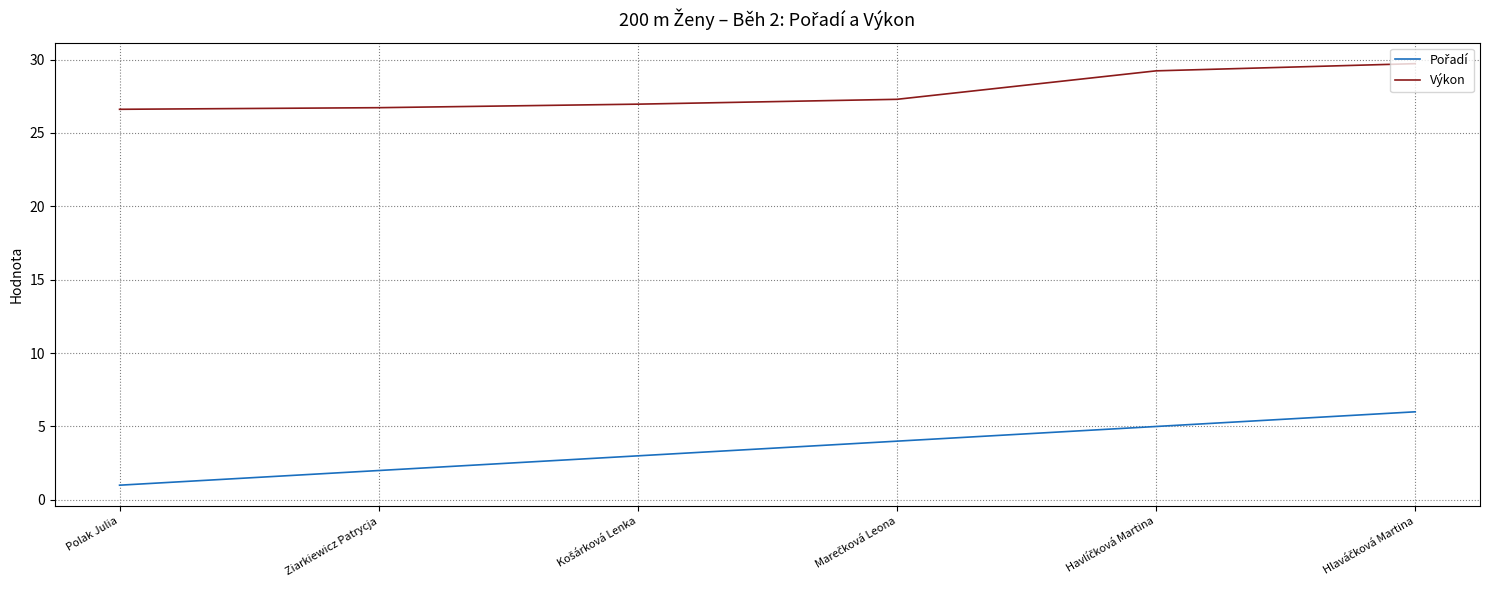

Is it true that Výkon equals 26.6 at Polak Julia?

True